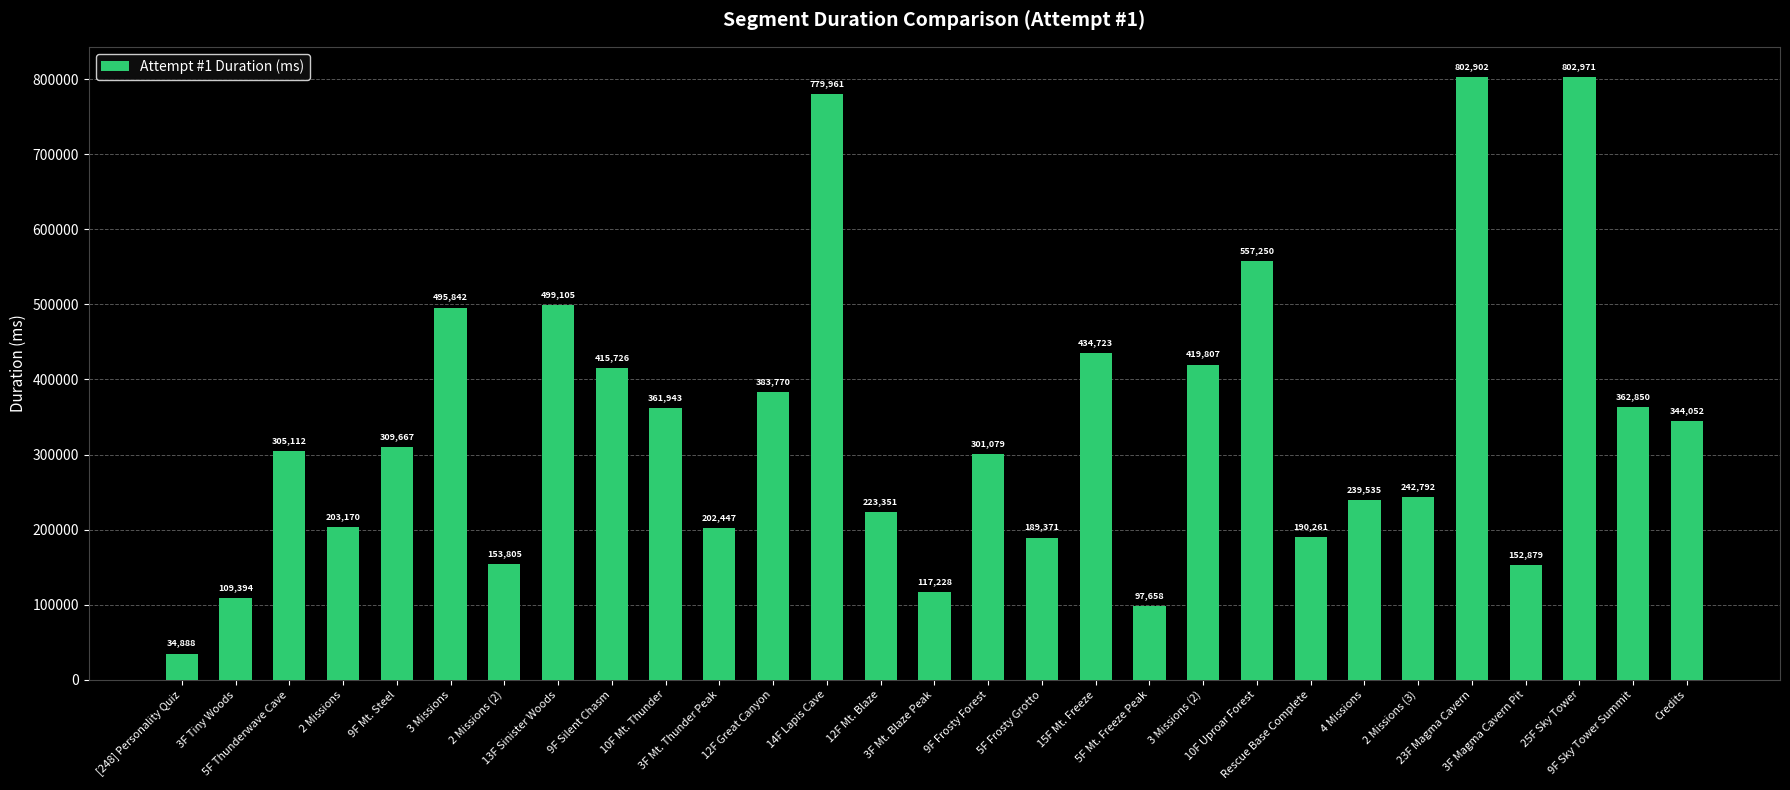

What is the change in value from 12F Mt. Blaze to 5F Mt. Freeze Peak?

-125693